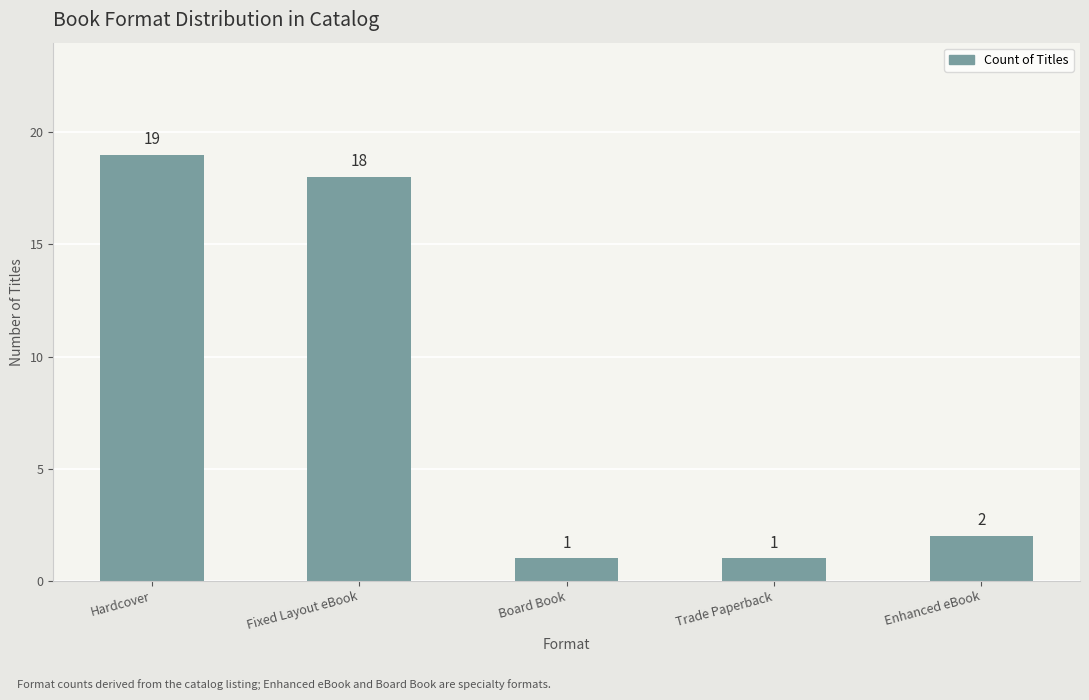

What is the difference between the values at Hardcover and Trade Paperback?

18